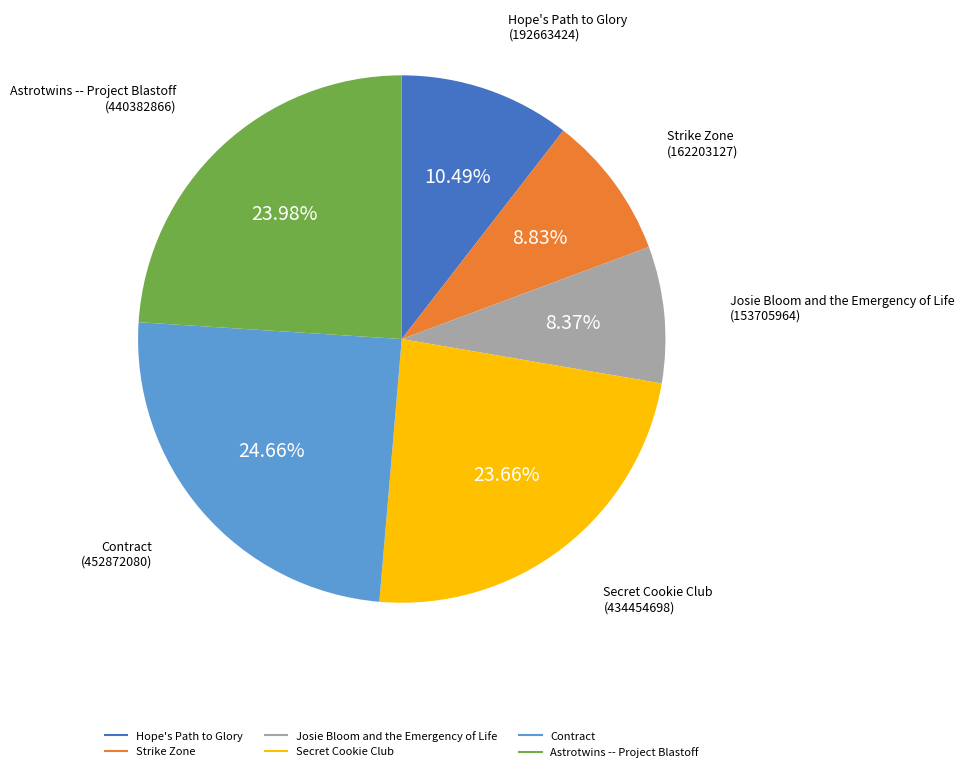

Is there a majority slice in this chart?

No